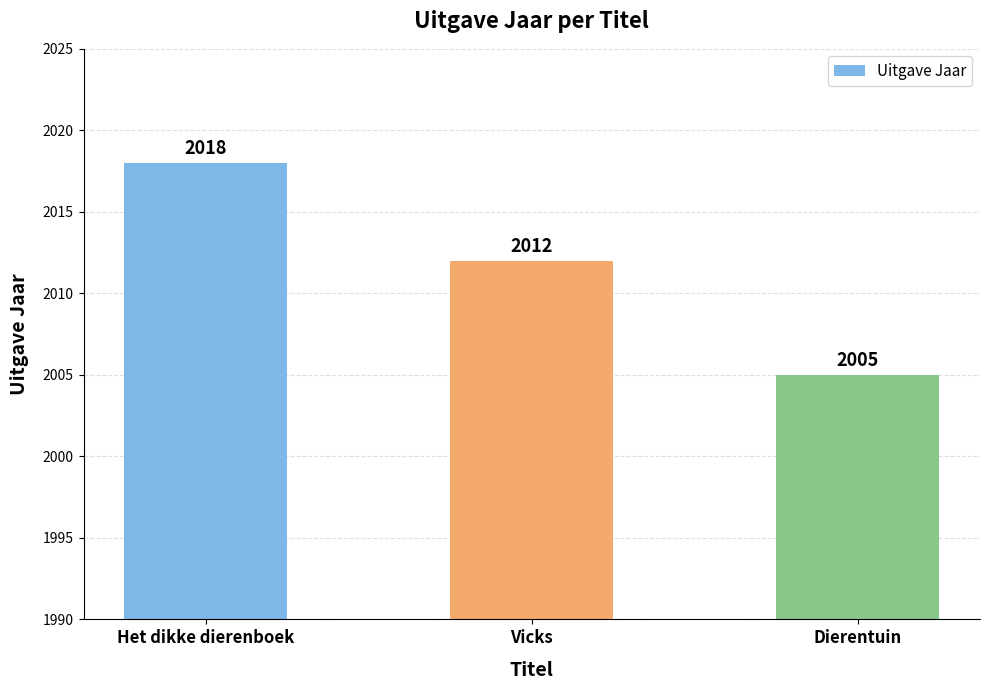

The value at Vicks is 3141. True or false?

False